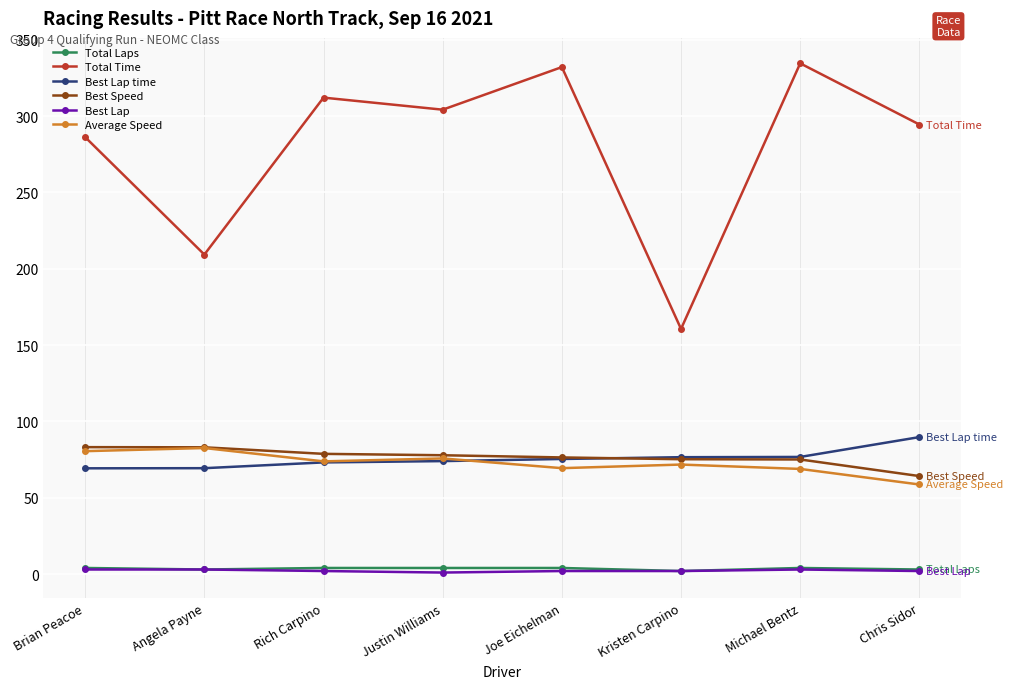

How many intersections are there between Best Lap time and Best Speed?

1